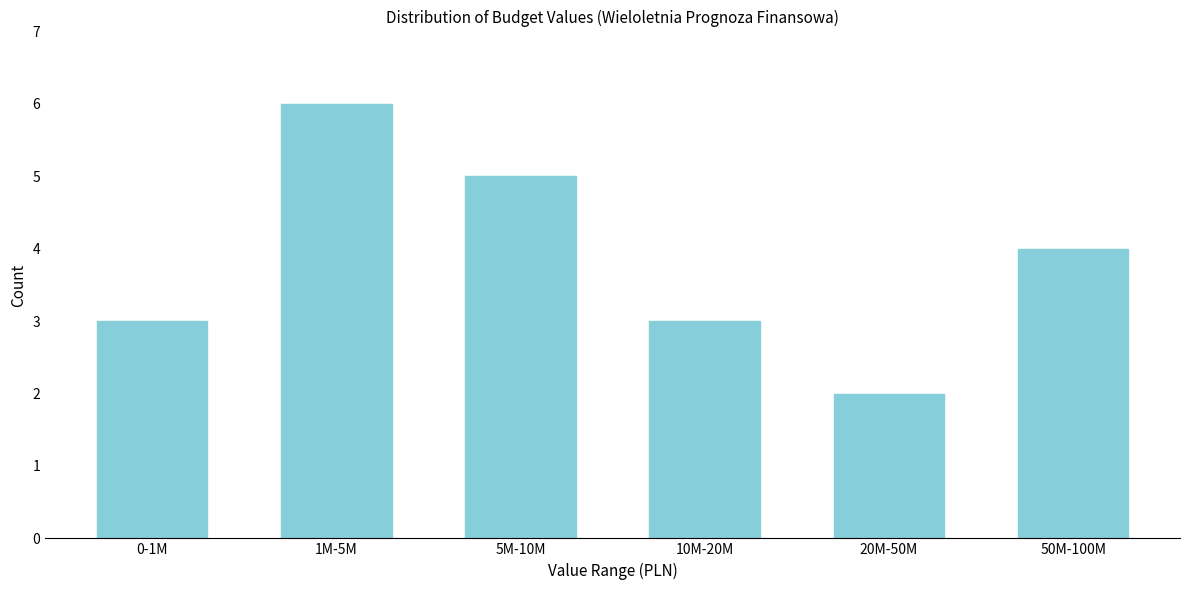

Reading left to right, extract all data points from this chart.

0-1M=3	1M-5M=6	5M-10M=5	10M-20M=3	20M-50M=2	50M-100M=4